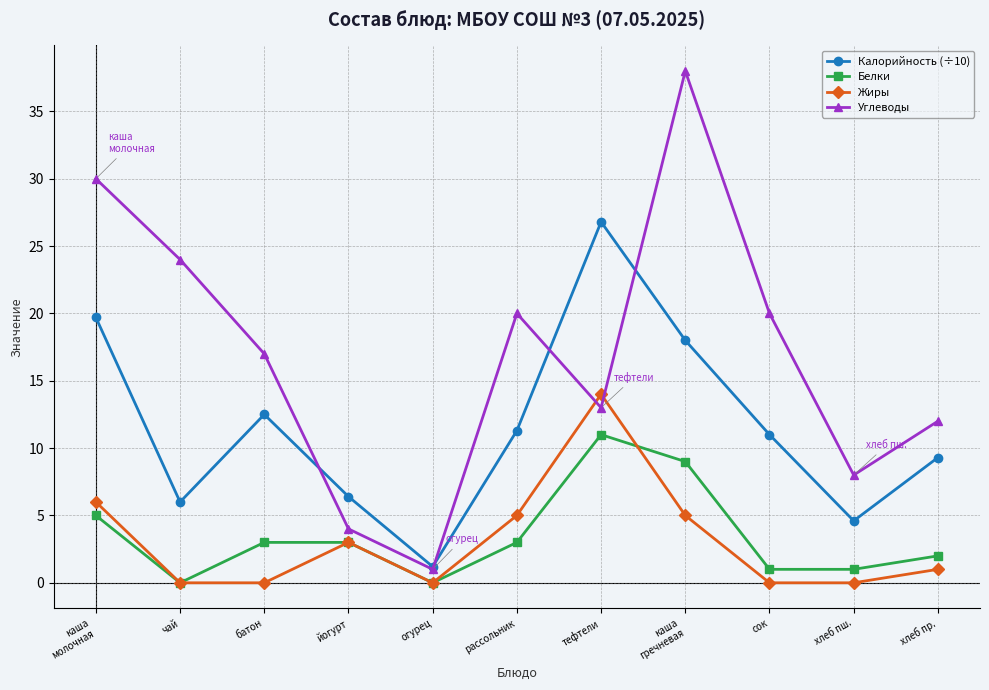

The value of Белки at чай is 0.0. True or false?

True